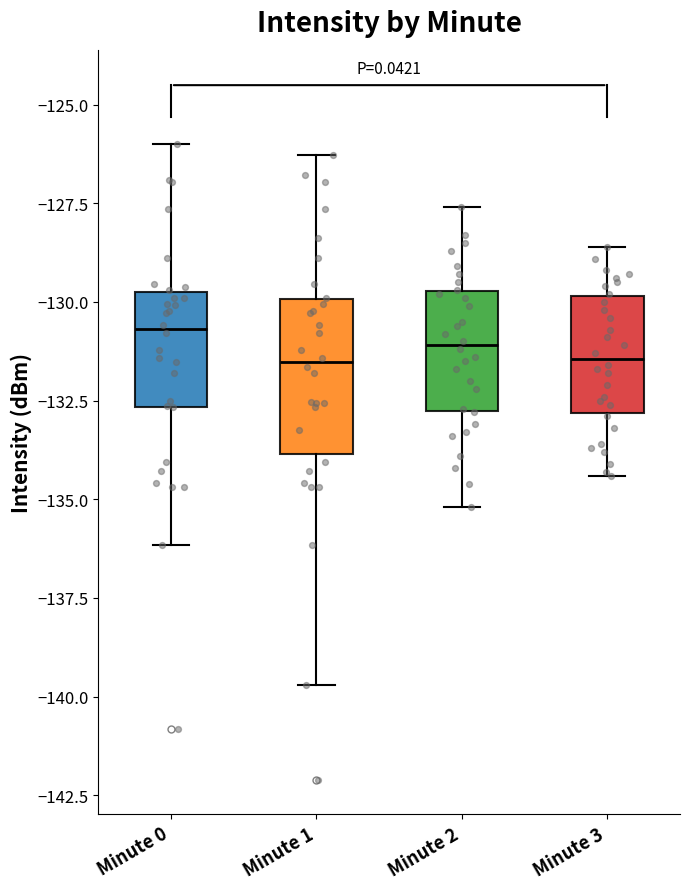

Reading left to right, read every box against the y-axis: the position of its median line, the range the box covers, and the ends of its whiskers. The values are not printed on the chart, so give them approximately, as read against the axis.

Minute 0: median -130.5, box -132.5 to -130.0, whiskers -136.0 to -126.0
Minute 1: median -131.5, box -134.0 to -130.0, whiskers -139.5 to -126.5
Minute 2: median -131.0, box -133.0 to -129.5, whiskers -135.0 to -127.5
Minute 3: median -131.5, box -133.0 to -130.0, whiskers -134.5 to -128.5